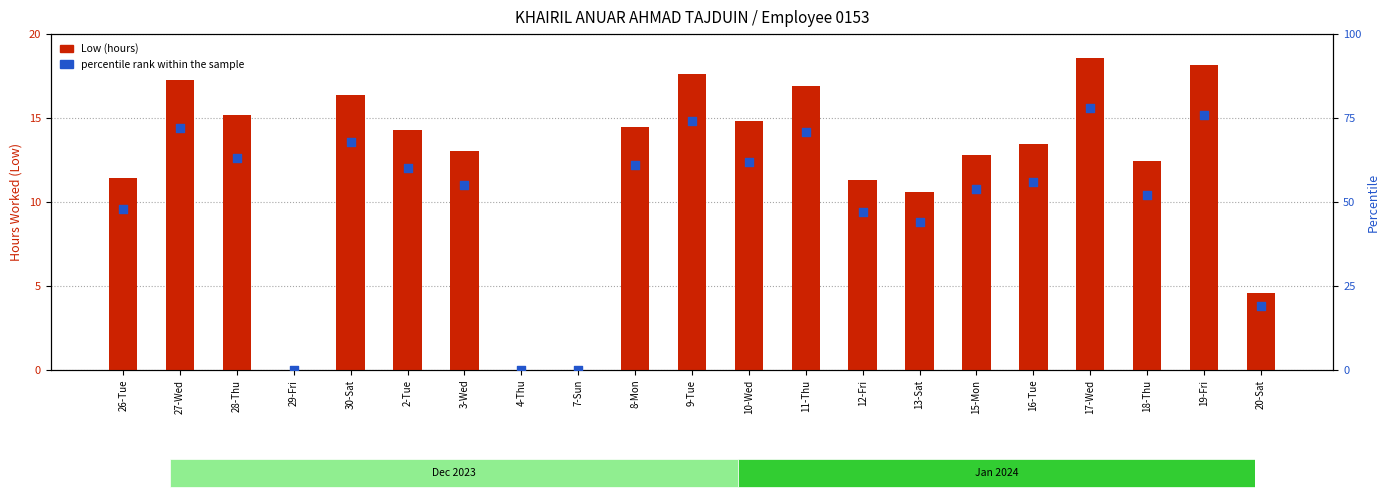

At which category is the sum across all series the highest?

17-Wed